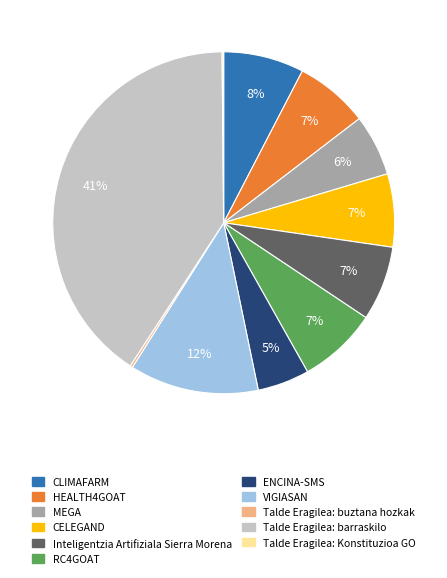

Is VIGIASAN the majority of the pie?

No